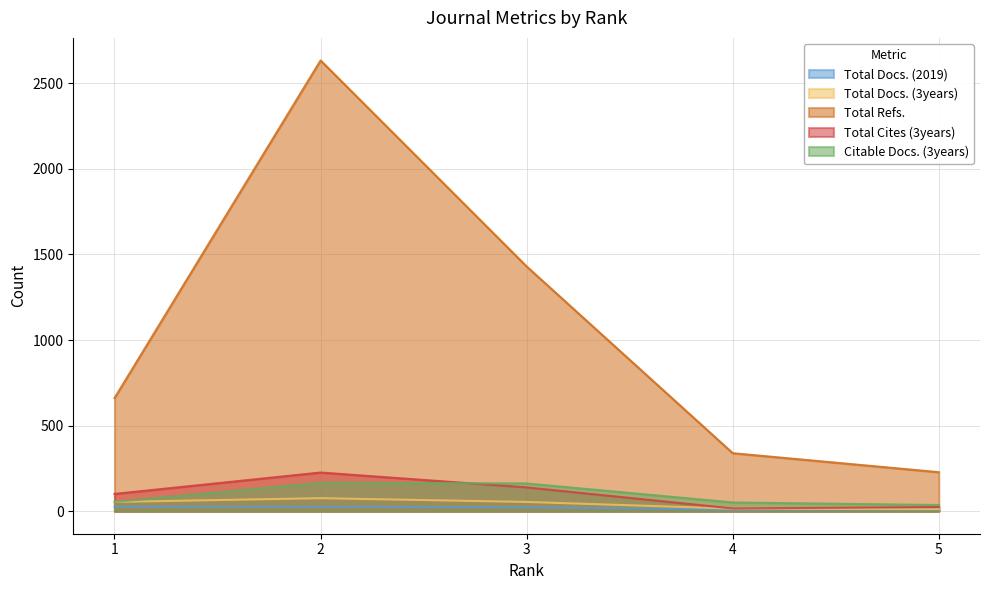

The value of Total Cites (3years) at 4 is 16. True or false?

True